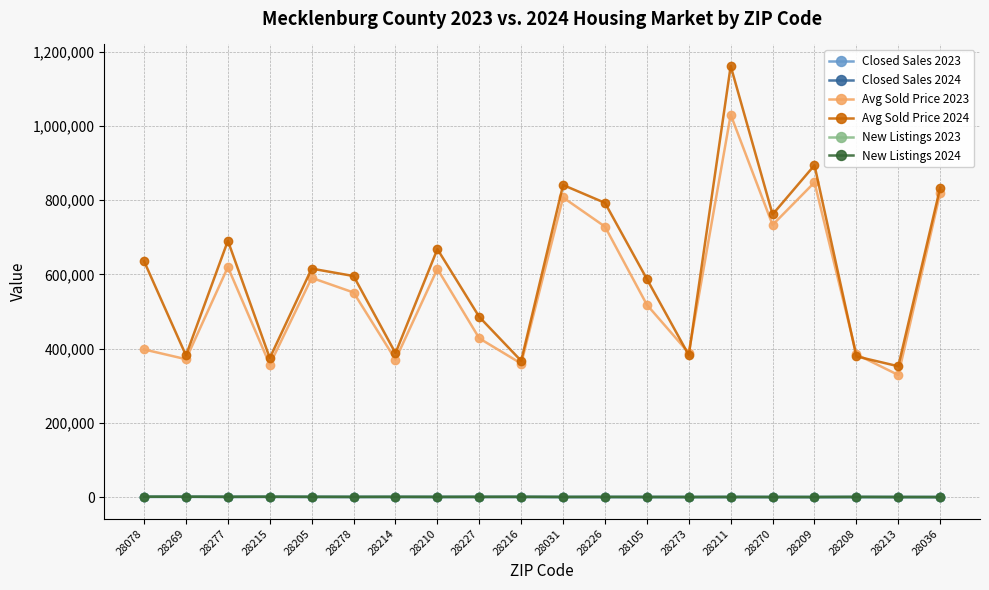

What position from the right is 28213?

2